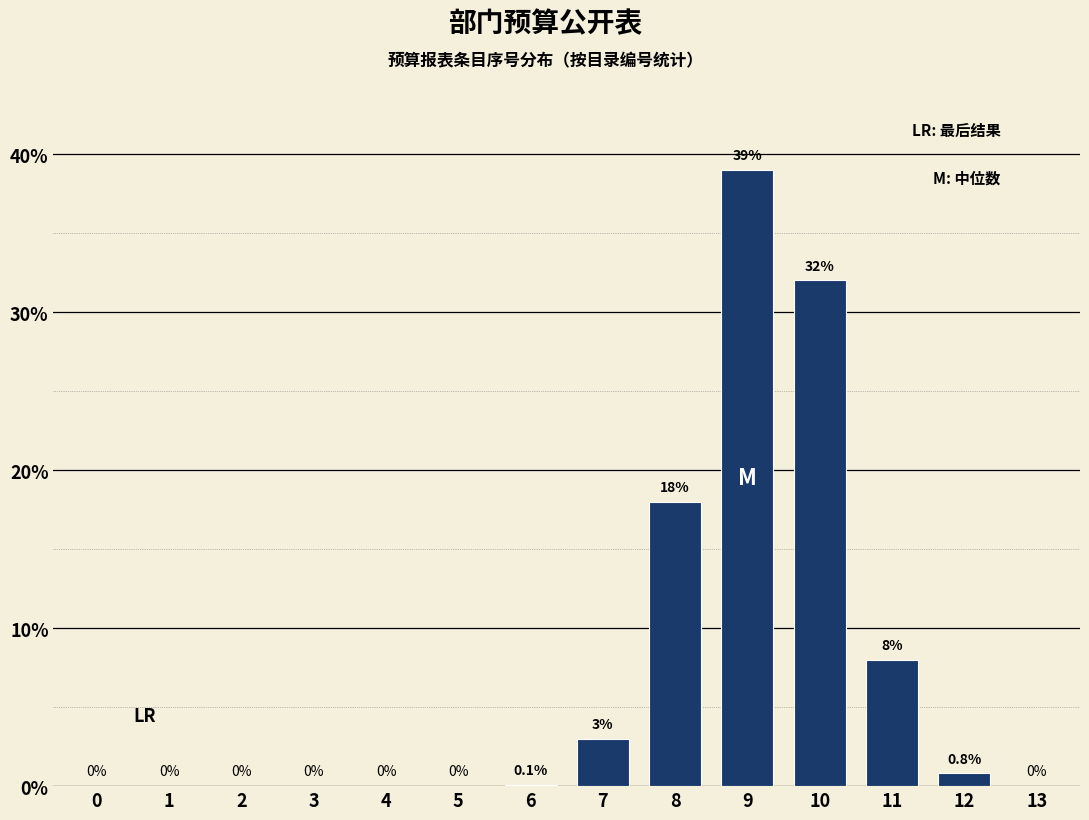

Reading left to right, what are all the values shown in this chart?

0=0.0	1=0.0	2=0.0	3=0.0	4=0.0	5=0.0	6=0.1	7=3.0	8=18.0	9=39.0	10=32.0	11=8.0	12=0.8	13=0.0